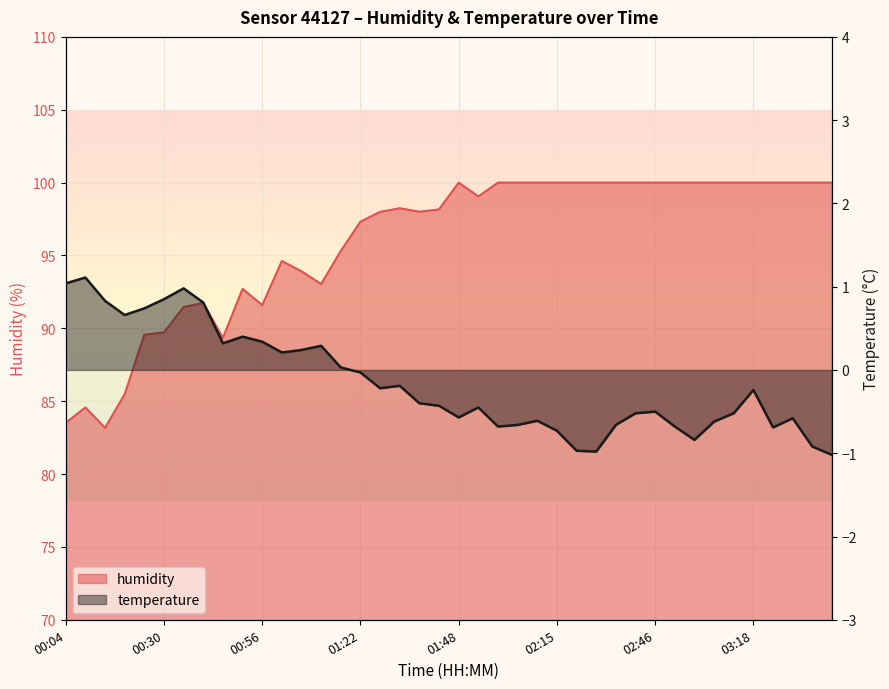

Which series has the widest spread of values?

humidity